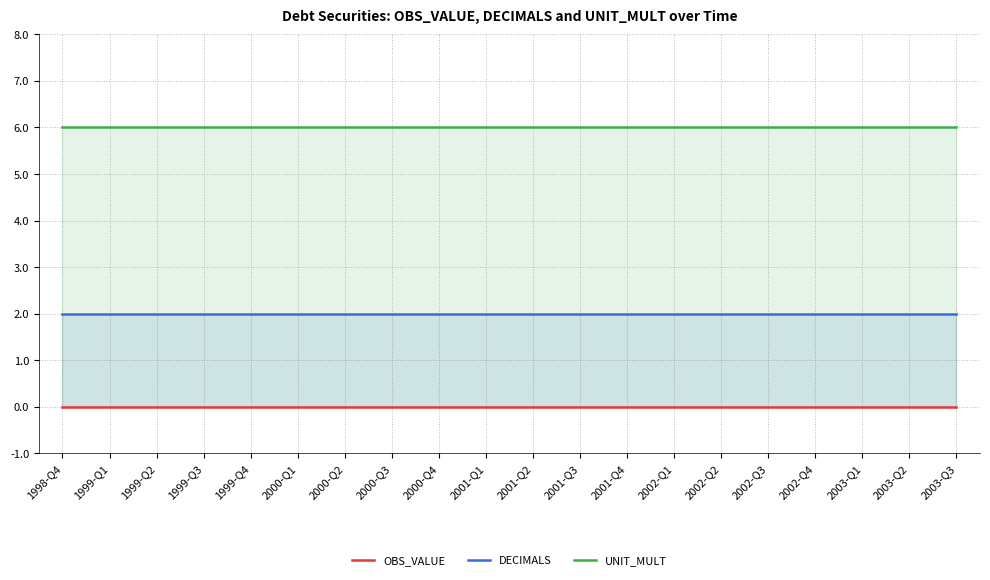

Which series has the widest spread of values?

OBS_VALUE